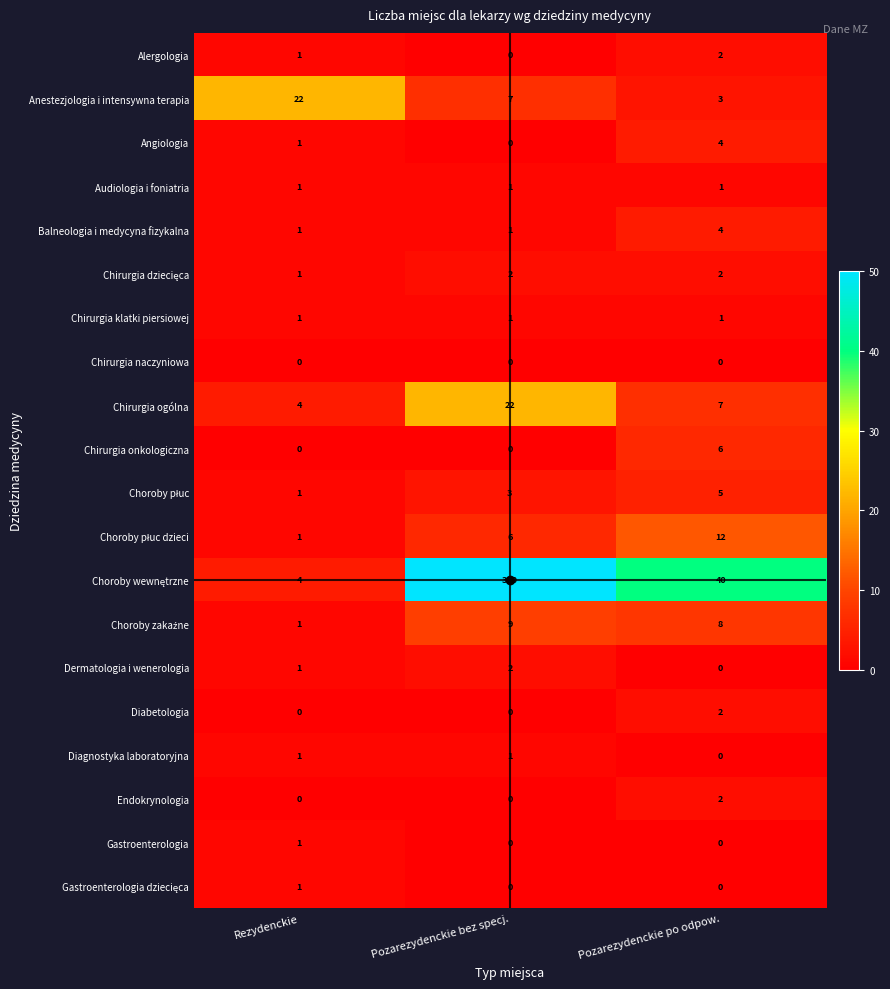

The Chirurgia klatki piersiowej series shows 1 at Rezydenckie. True or false?

True